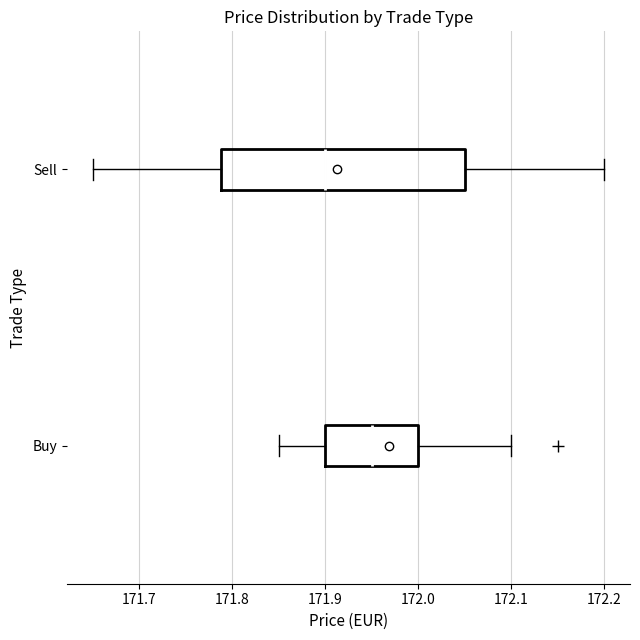

Which box is the widest, from its left edge to its right edge?

Sell